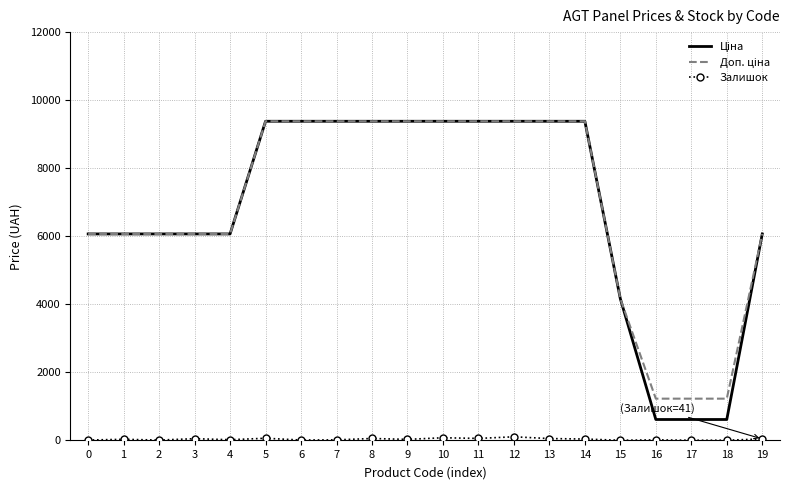

What is the maximum value shown in the chart?

9379.3